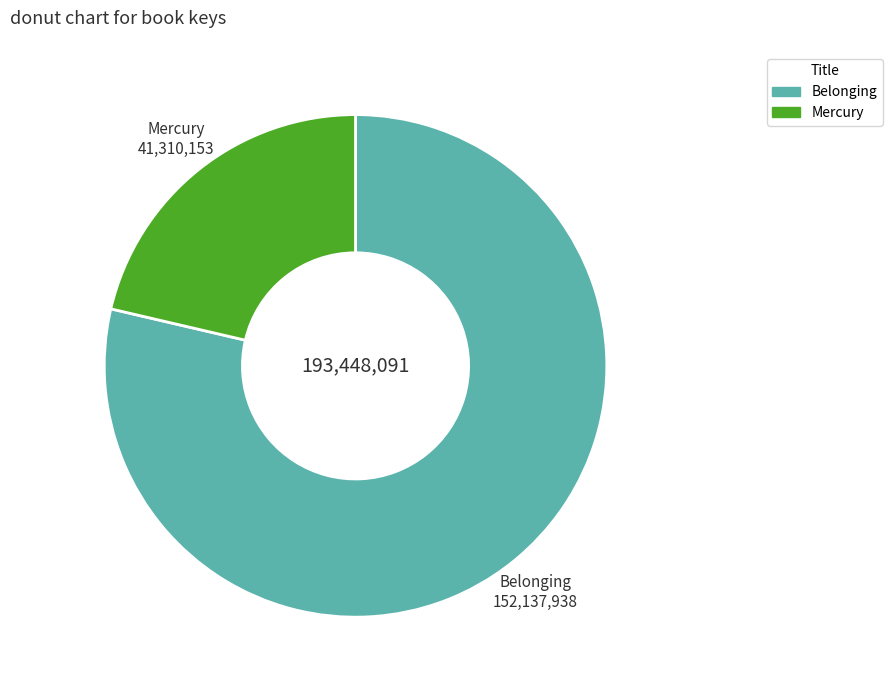

True or false: Mercury accounts for 30% of the total.

False